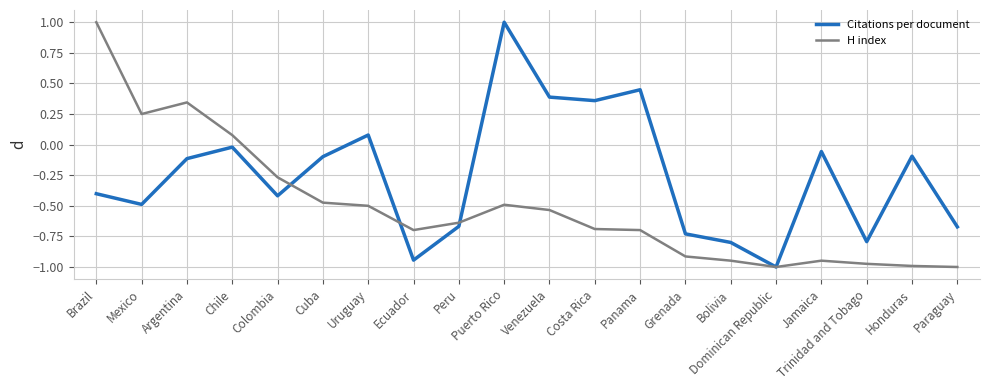

Between Brazil and Costa Rica, which series saw the biggest shift?

H index